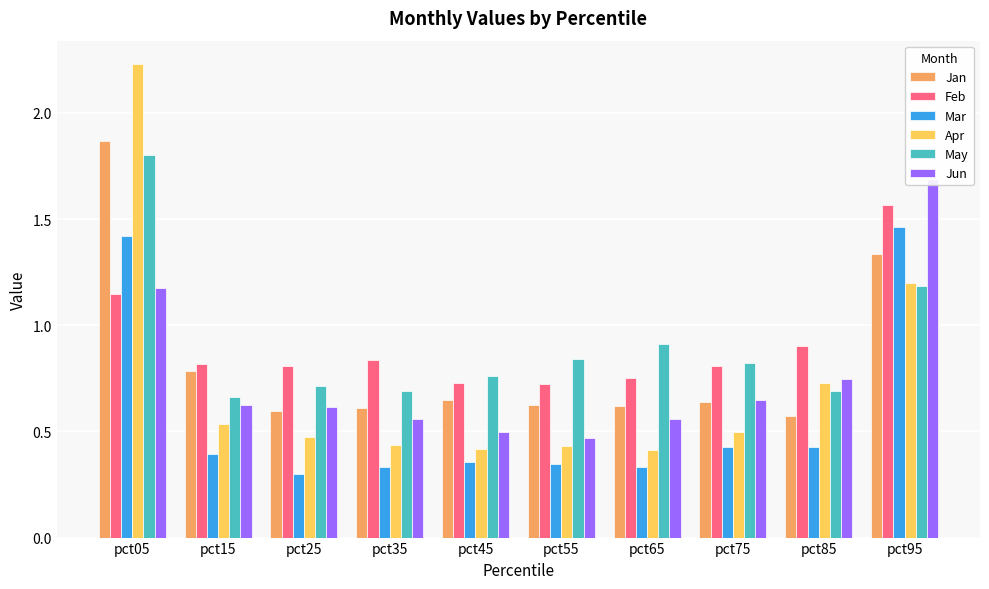

At pct65, list the series in order from largest to smallest.

May, Feb, Jan, Jun, Apr, Mar